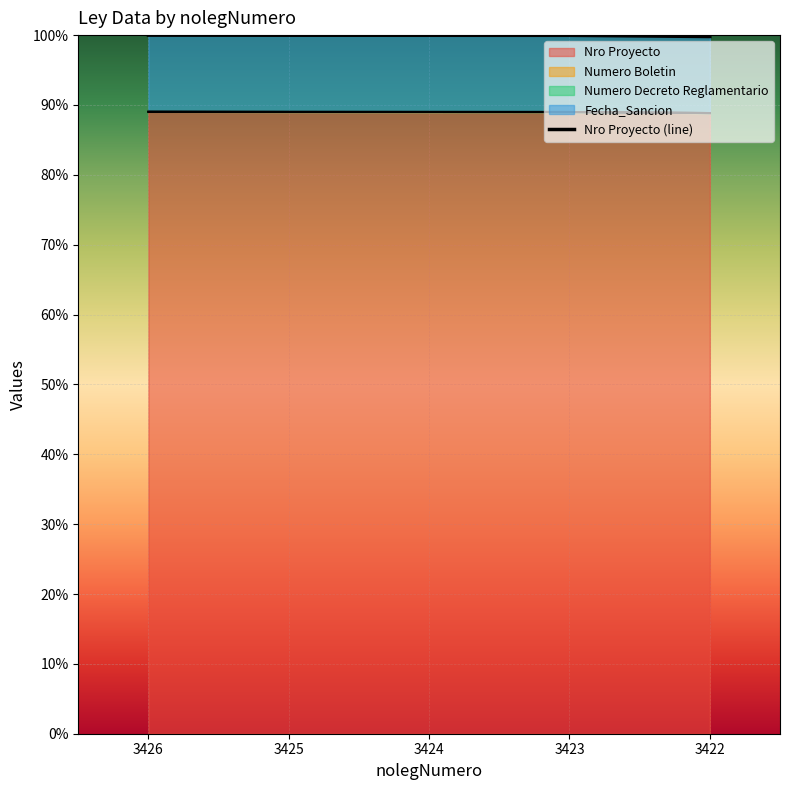

True or false: there are more than 0 points higher than both neighbors.

False